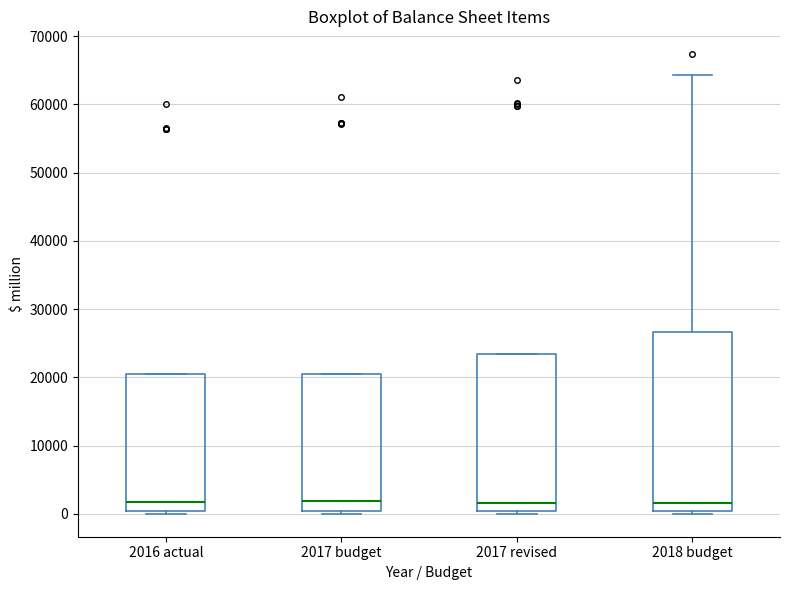

Where is the upper edge of the box for 2016 actual on the y-axis? The values are not printed on the chart, so give them approximately, as read against the axis.

20000